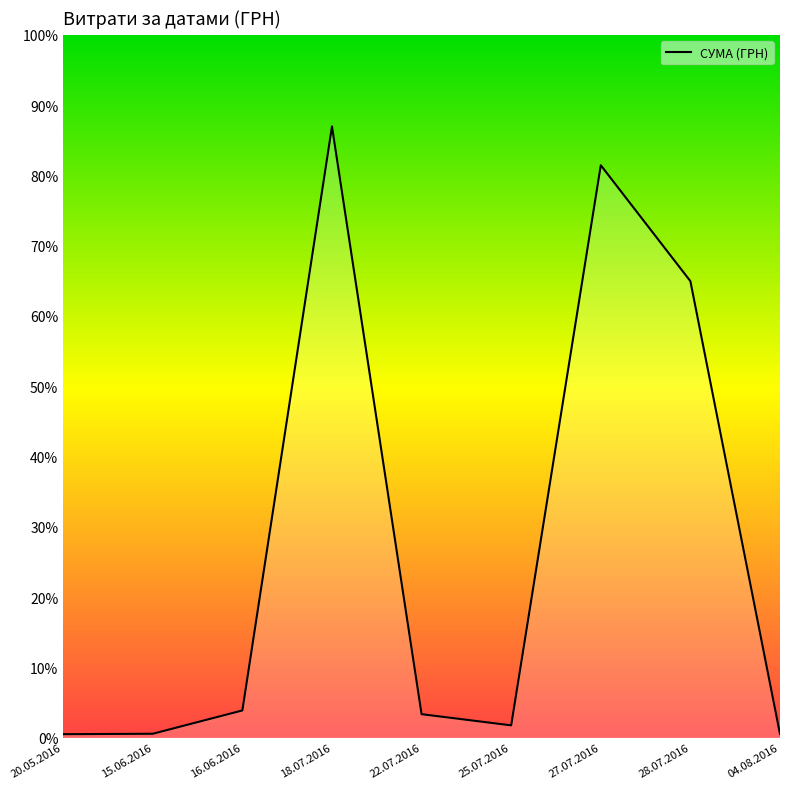

Does the chart have visible grid lines?

No